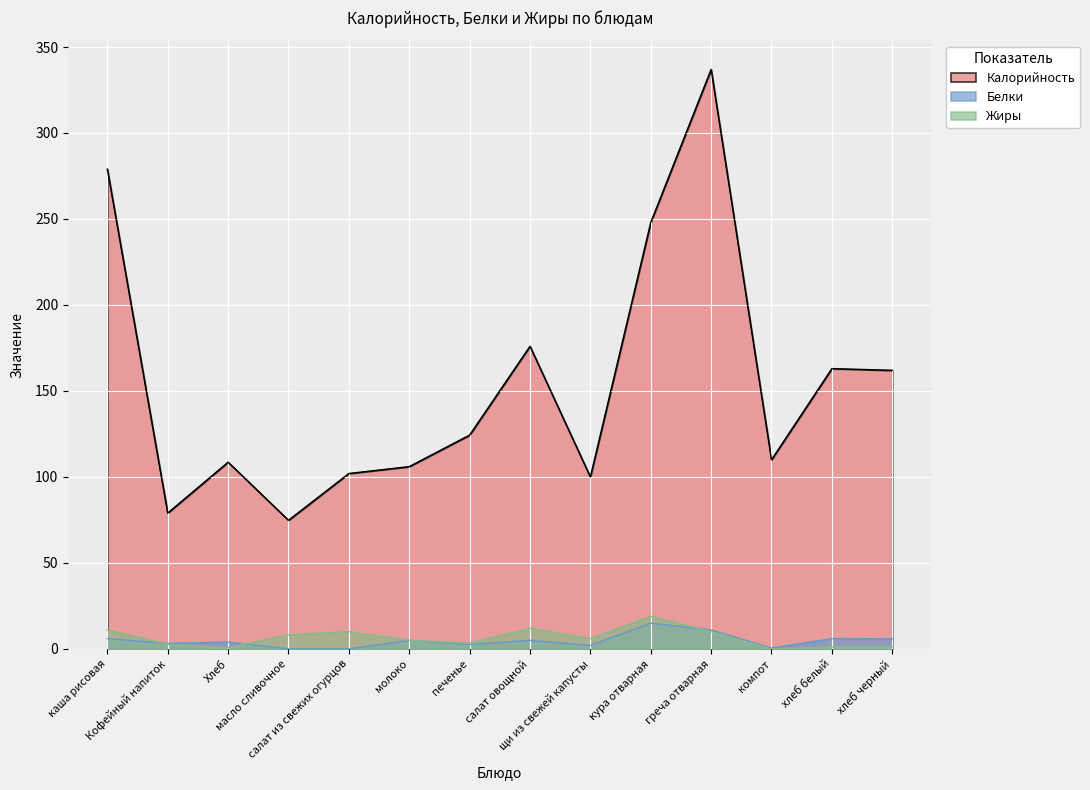

True or false: Жиры has more than 1 points higher than both neighbors.

True